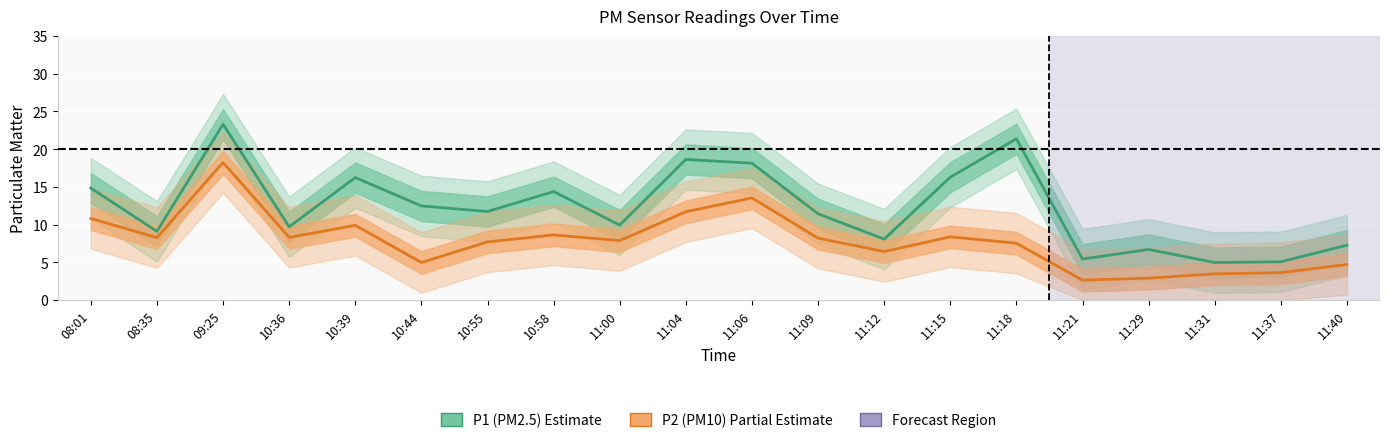

At which category is the sum across all series the highest?

09:25